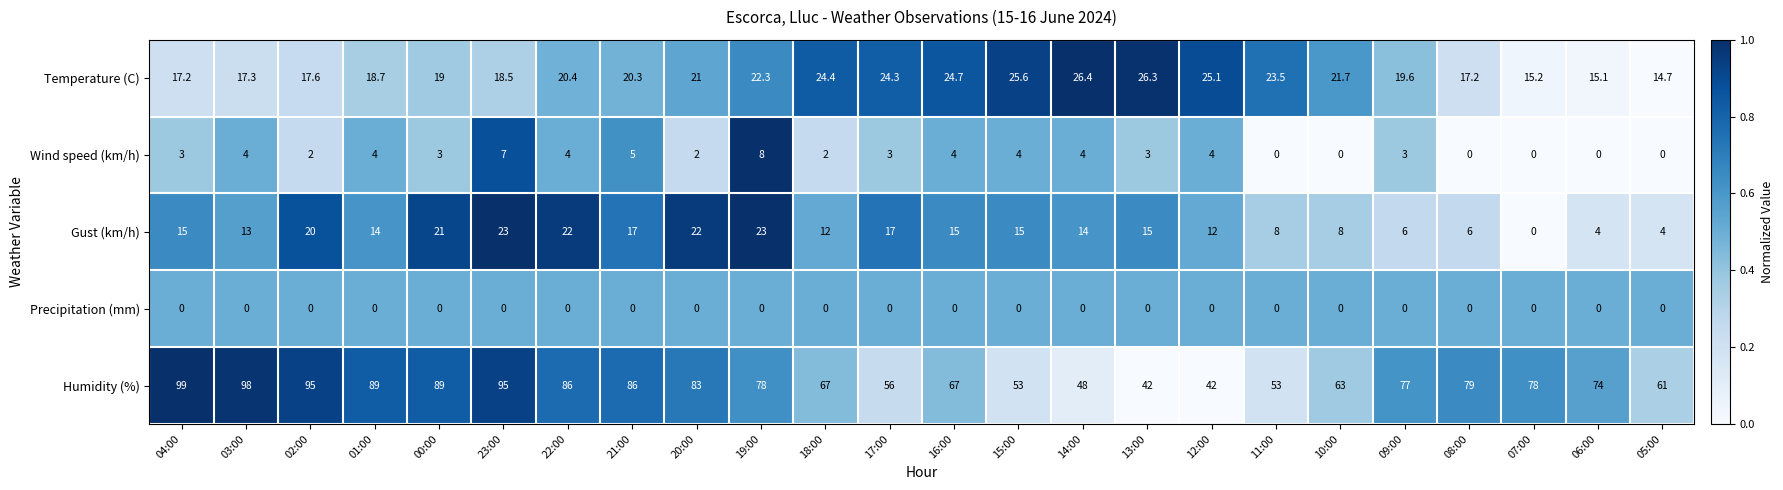

What is the lowest value of the Temperature (C) series?

14.7